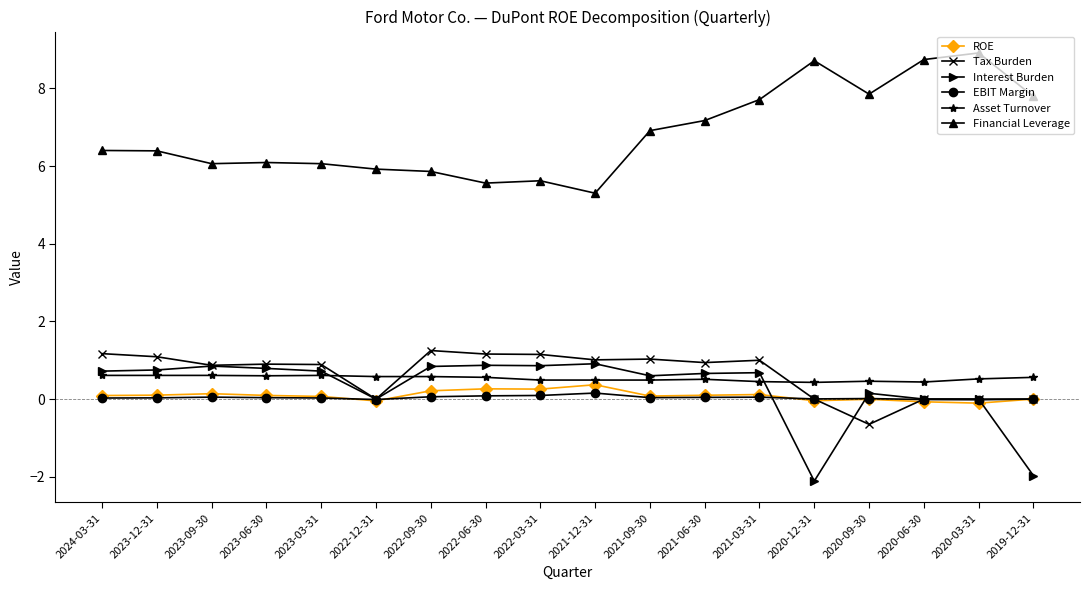

What is the total value across all series at 2024-03-31?

9.0